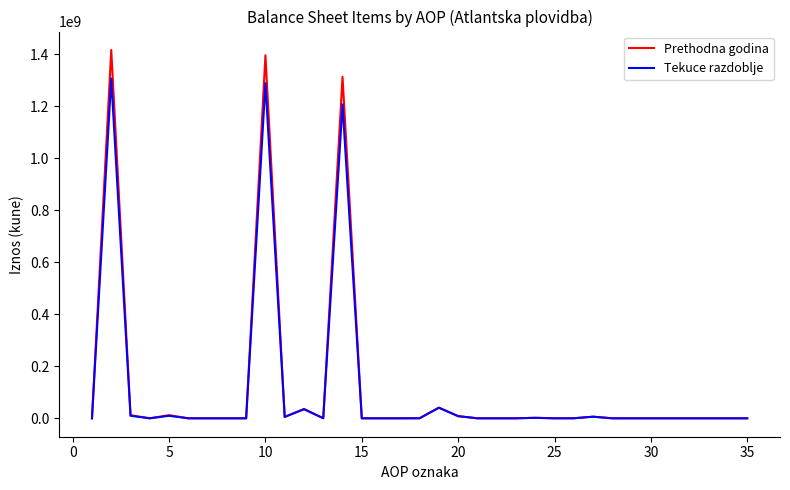

Which series has the largest range (max minus min)?

Prethodna godina